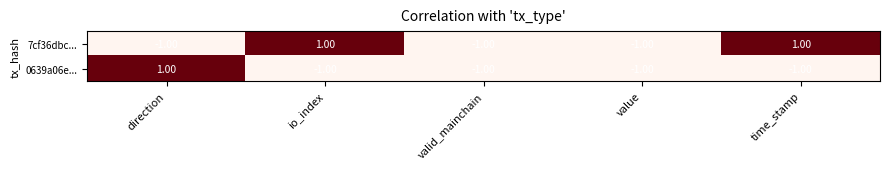

Which series changed the most between io_index and valid_mainchain?

7cf36dbc...